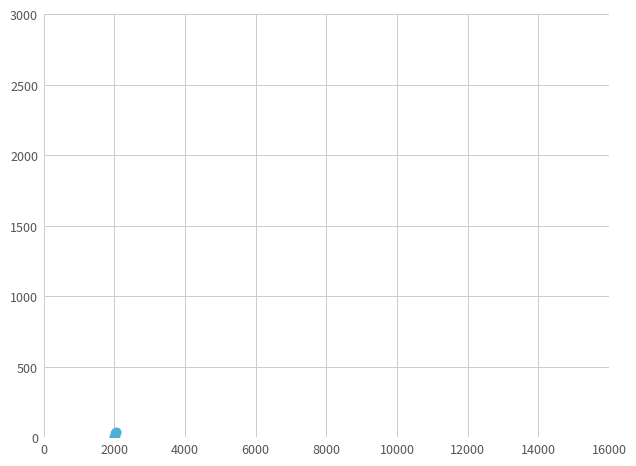

What is the sum of all values?

120